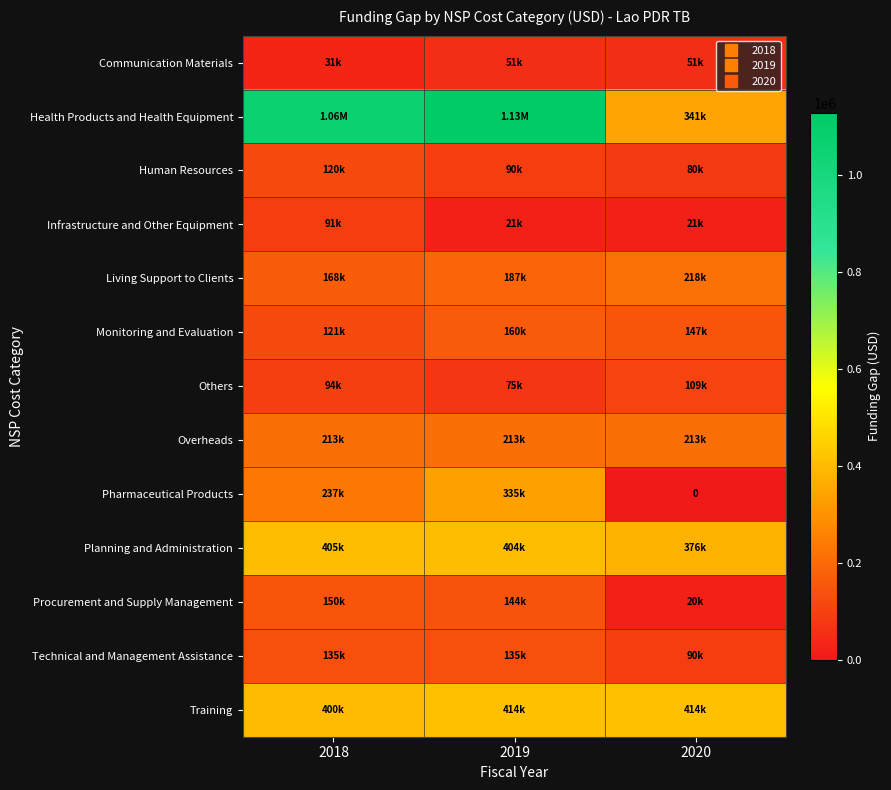

Is it true that Procurement and Supply Management equals 144402.8 at 2019?

True